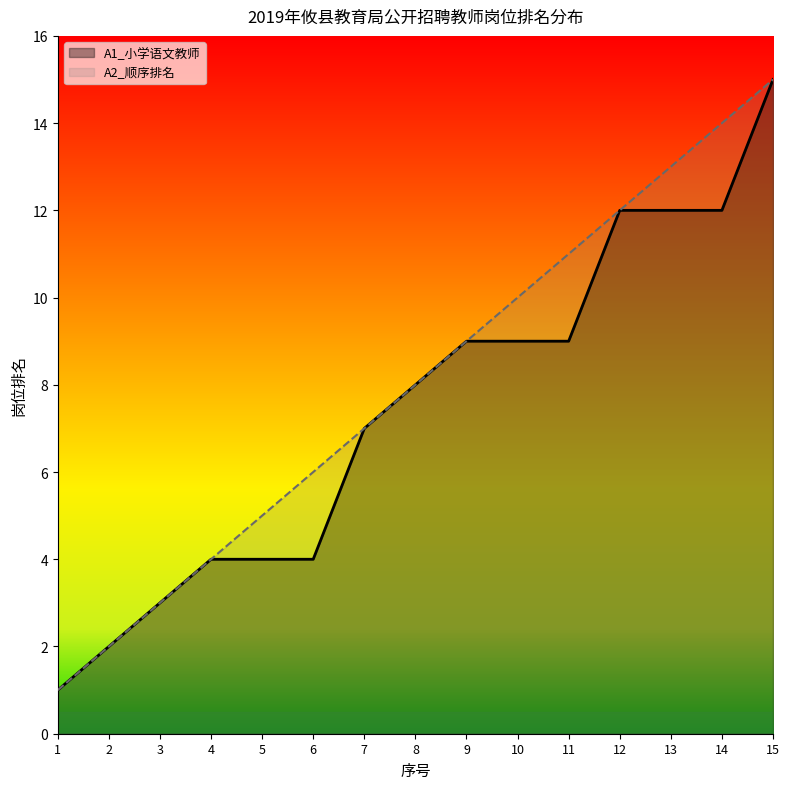

What are all the series names shown in the legend?

A1_小学语文教师, A2_顺序排名